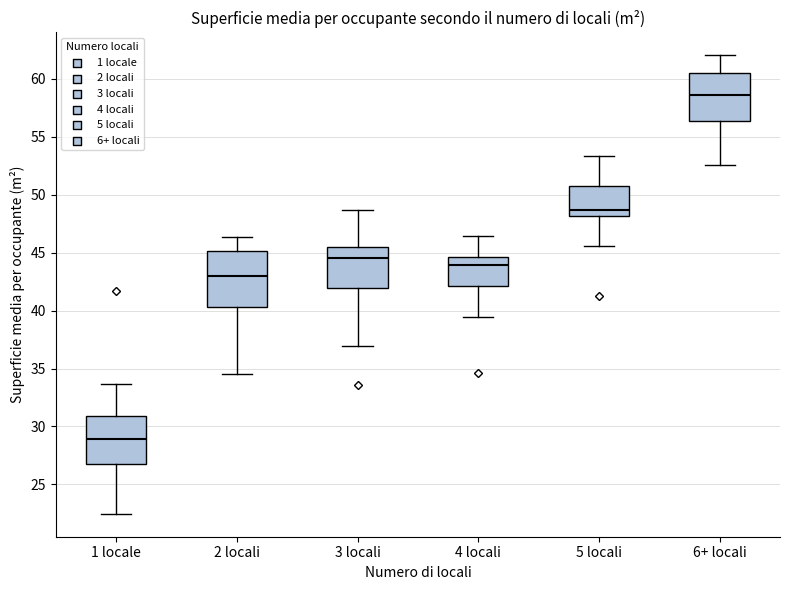

Which box is the tallest, from its lower edge to its upper edge?

2 locali